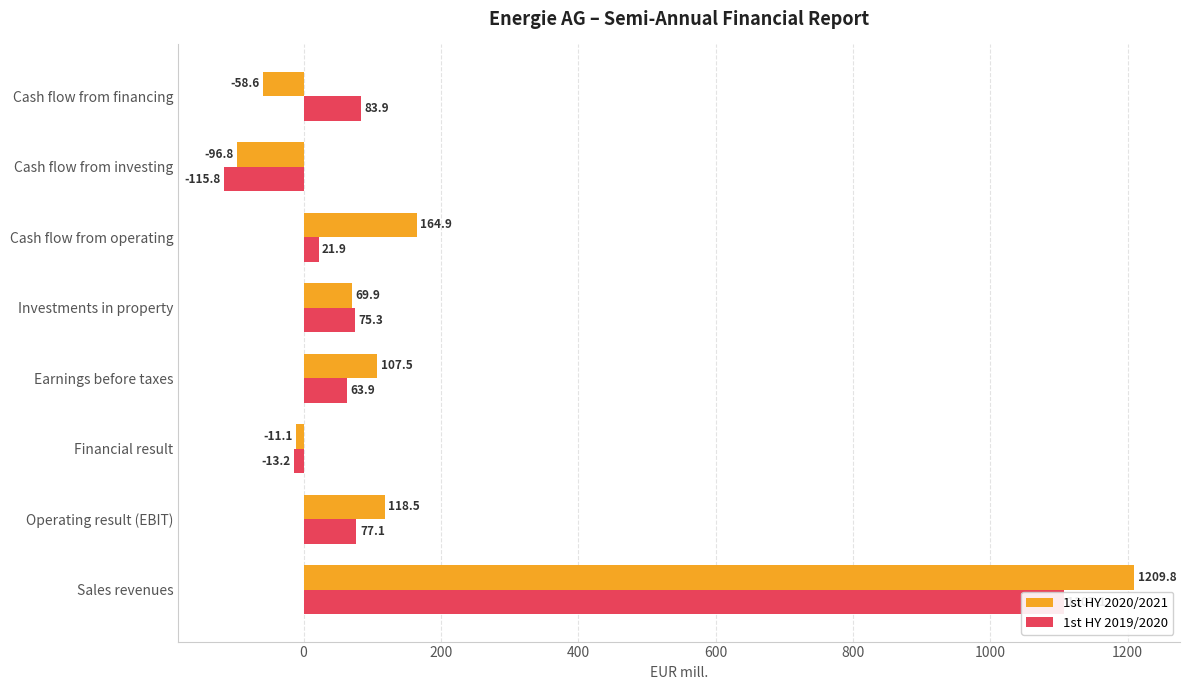

What is the lowest value of the 1st HY 2019/2020 series?

-115.8